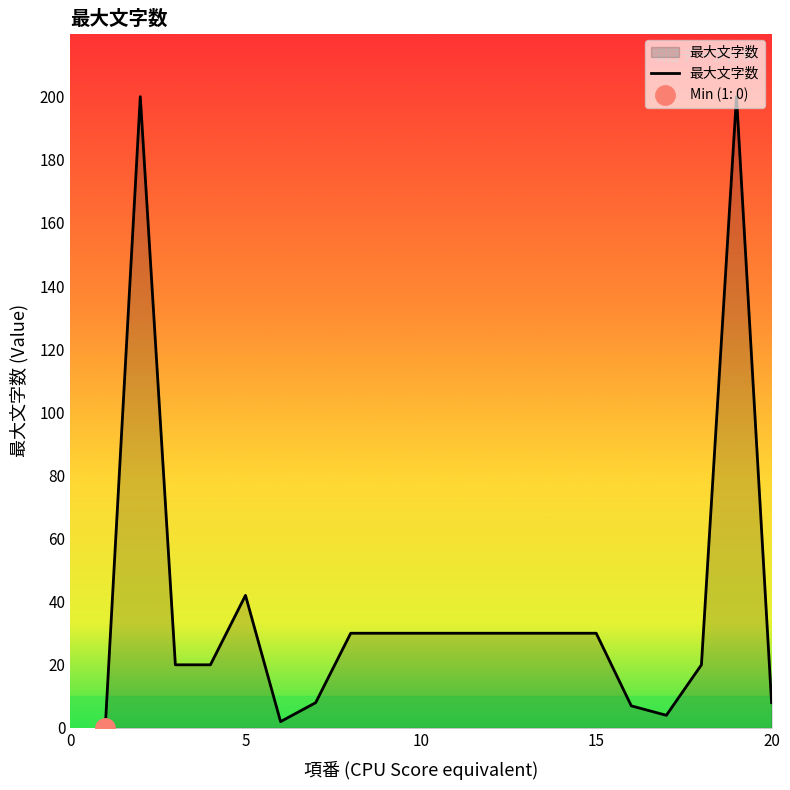

What is the greatest value displayed?

200